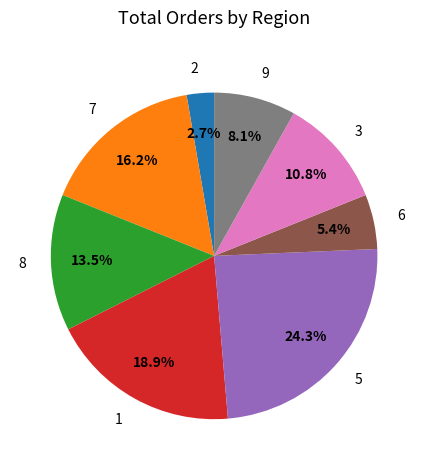

Between 7 and 8, which is larger?

7